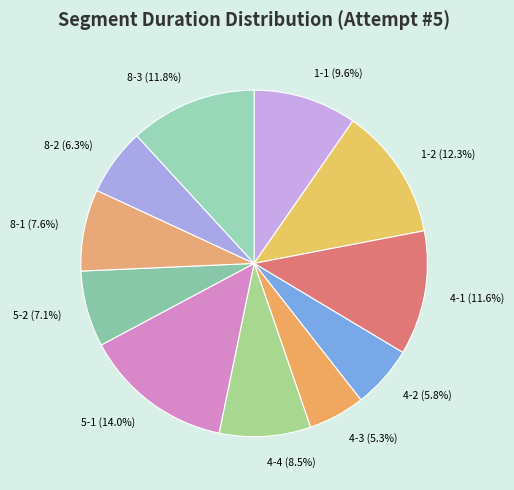

Which category has the smallest portion of the pie?

4-3